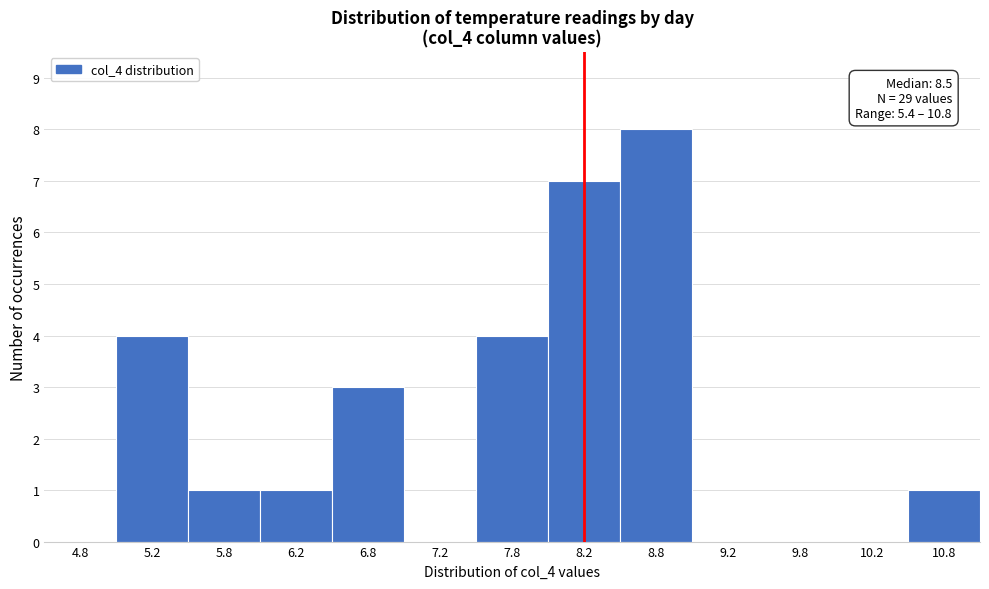

Between 9.8 and 10.8, which is larger?

10.8